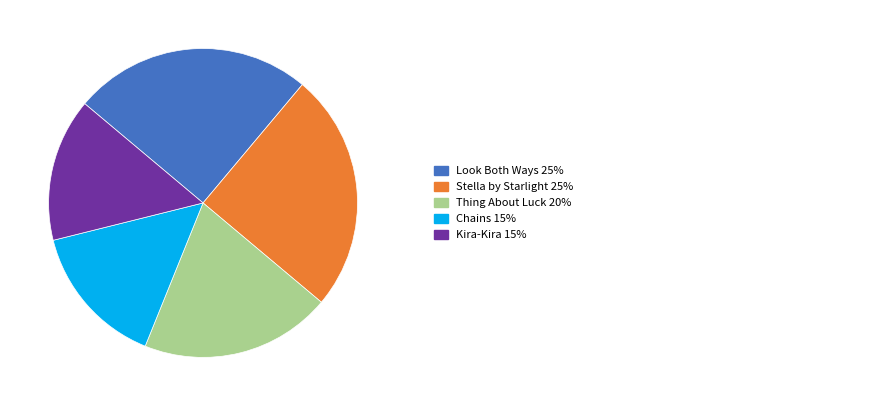

Is there any slice that represents more than half of the pie?

No